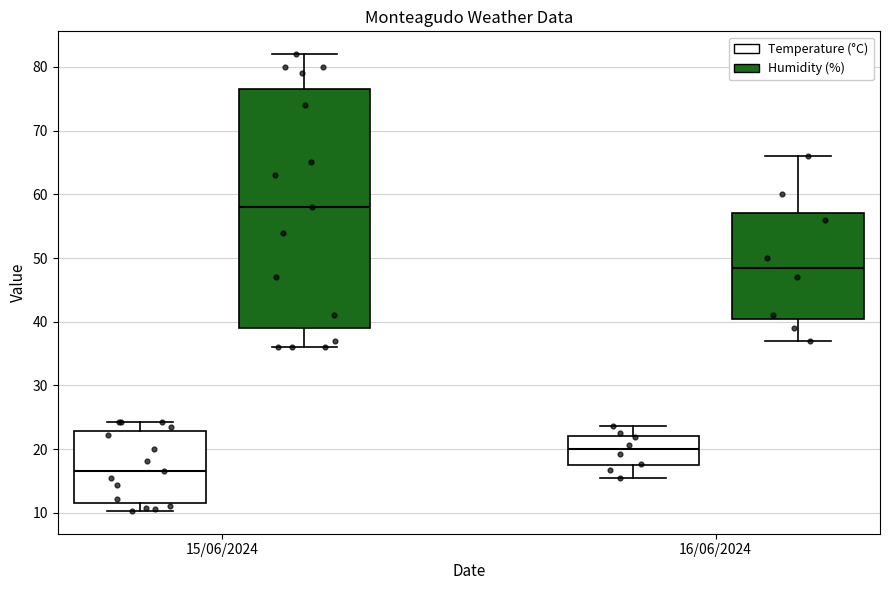

Which box is the tallest, from its lower edge to its upper edge?

15/06/2024 (Humidity (%))